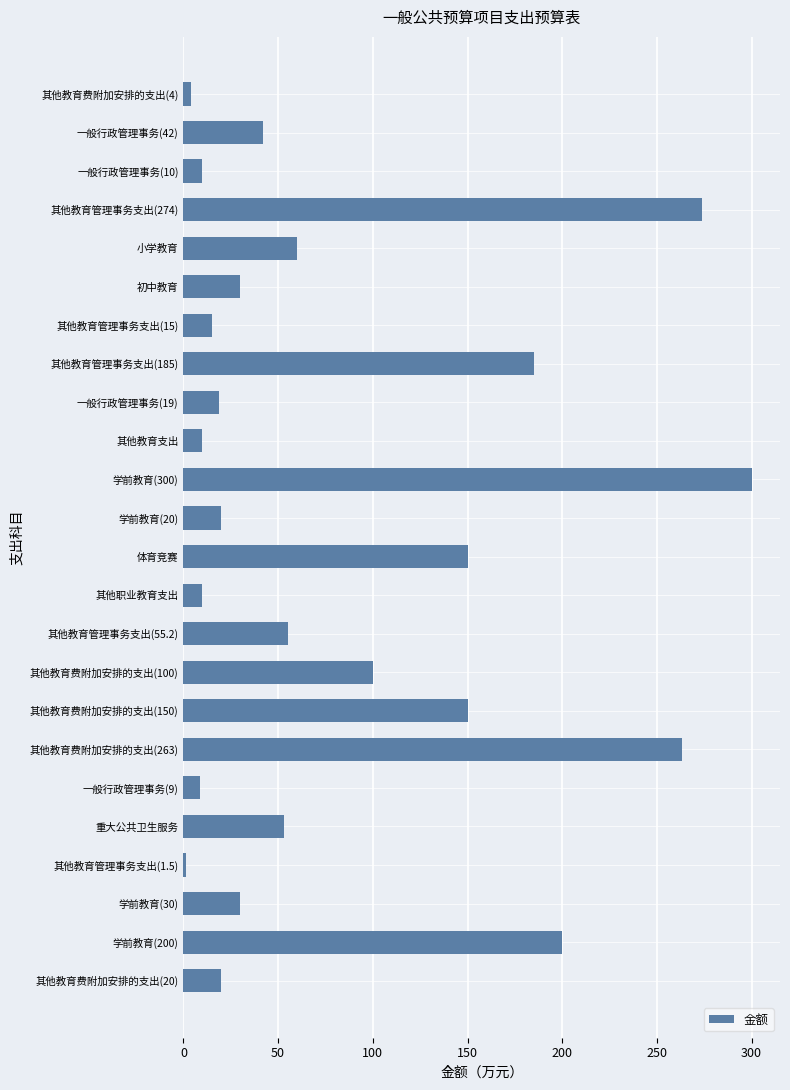

The chart shows a value of 82.0 at 其他教育管理事务支出(55.2). True or false?

False